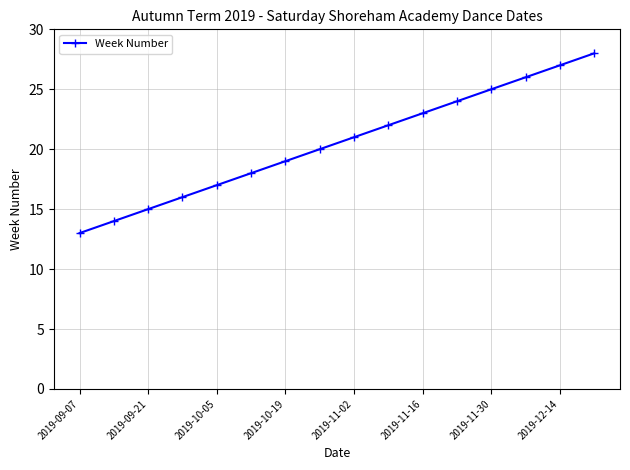

Is this an area chart (filled region under the line)?

No